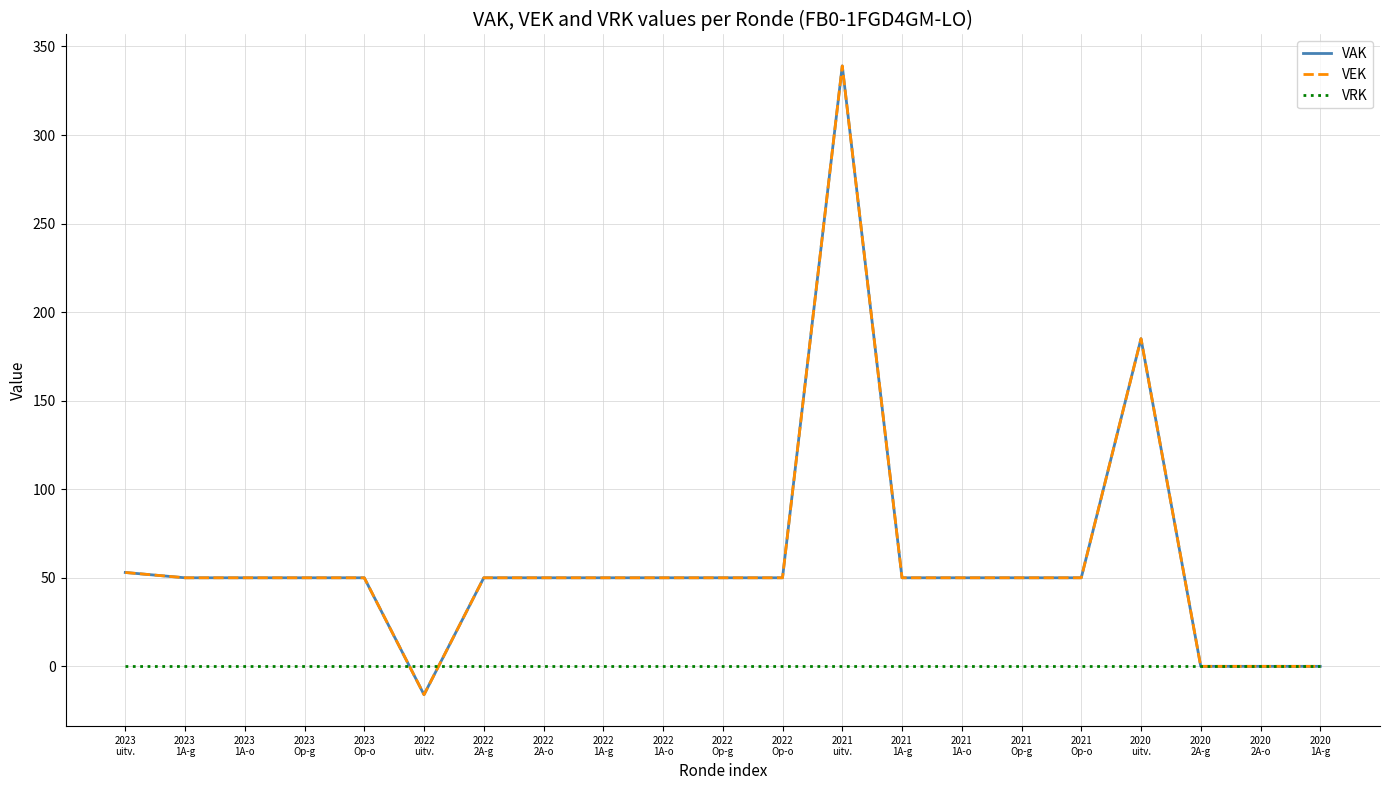

Is this an area chart (filled region under the line)?

No